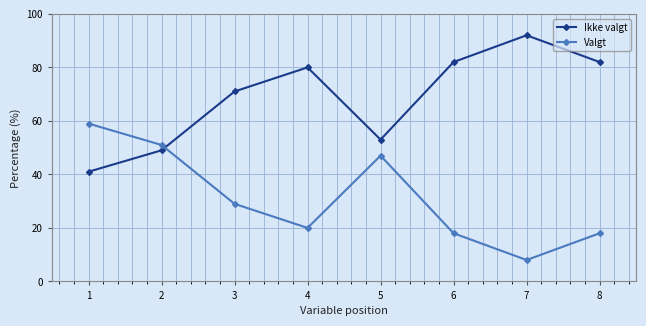

What is the maximum value shown in the chart?

92